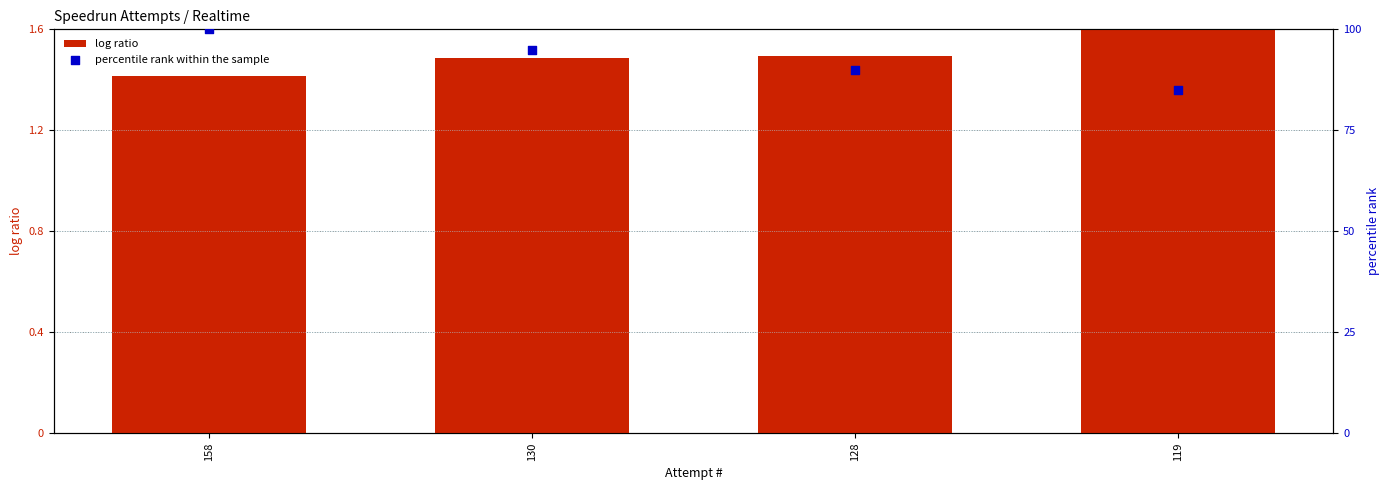

Which series contains the lowest Y value?

log ratio